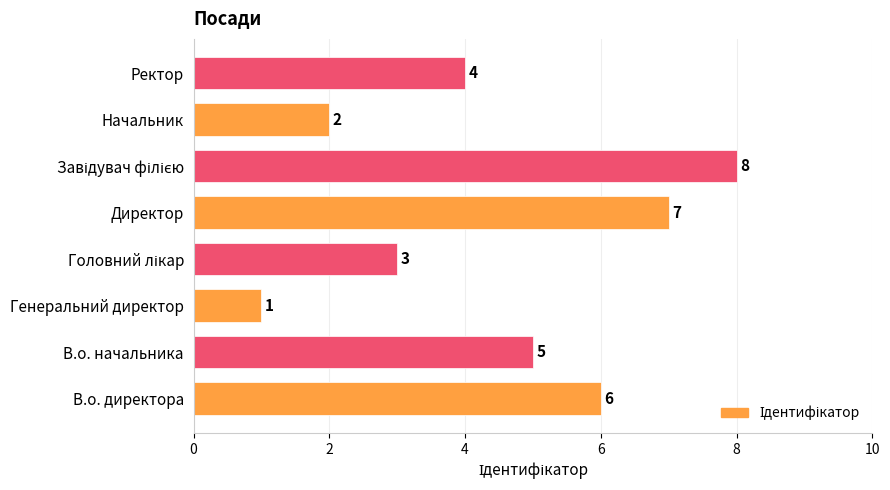

What is the sum of all values?

36